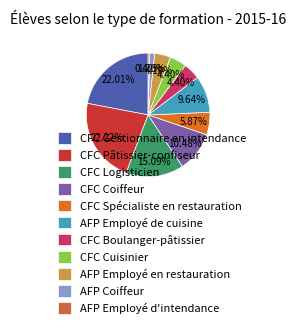

Which has a higher value, AFP Employé de cuisine or AFP Coiffeur?

AFP Employé de cuisine